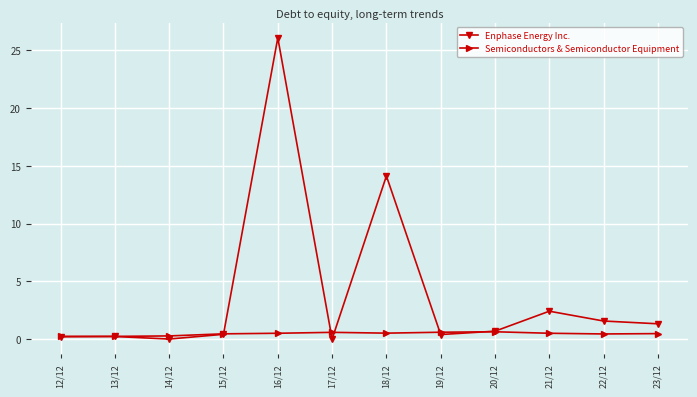

What is the maximum value shown in the chart?

26.1